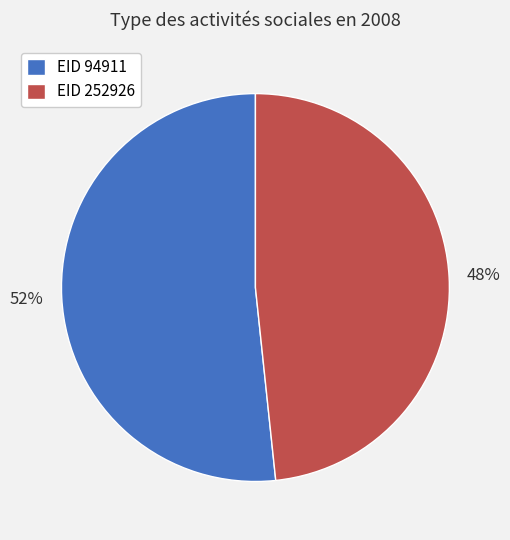

The EID 252926 slice represents 35% of the pie. True or false?

False